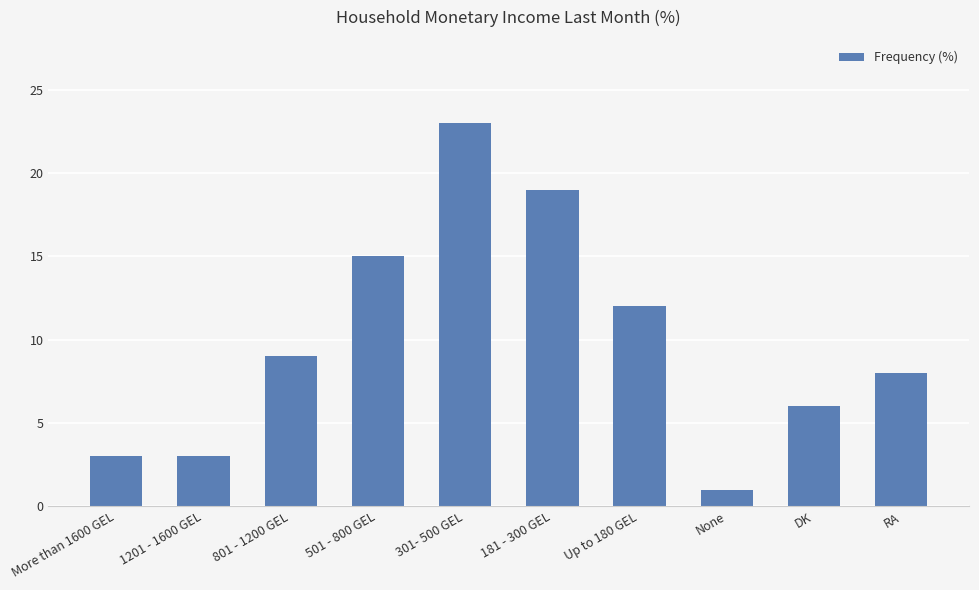

Reading left to right, transcribe all the data shown in this chart.

More than 1600 GEL=3	1201 - 1600 GEL=3	801 - 1200 GEL=9	501 - 800 GEL=15	301- 500 GEL=23	181 - 300 GEL=19	Up to 180 GEL=12	None=1	DK=6	RA=8